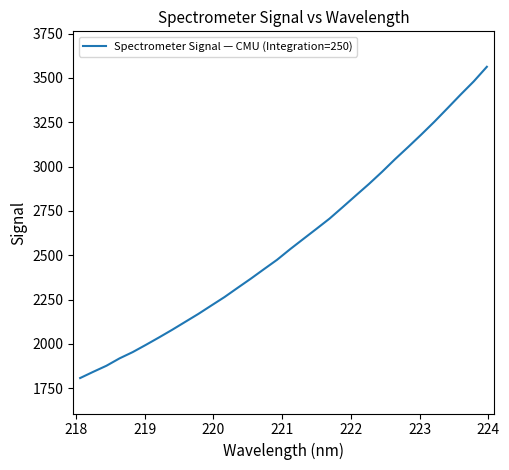

What is the smallest value displayed?

1807.8